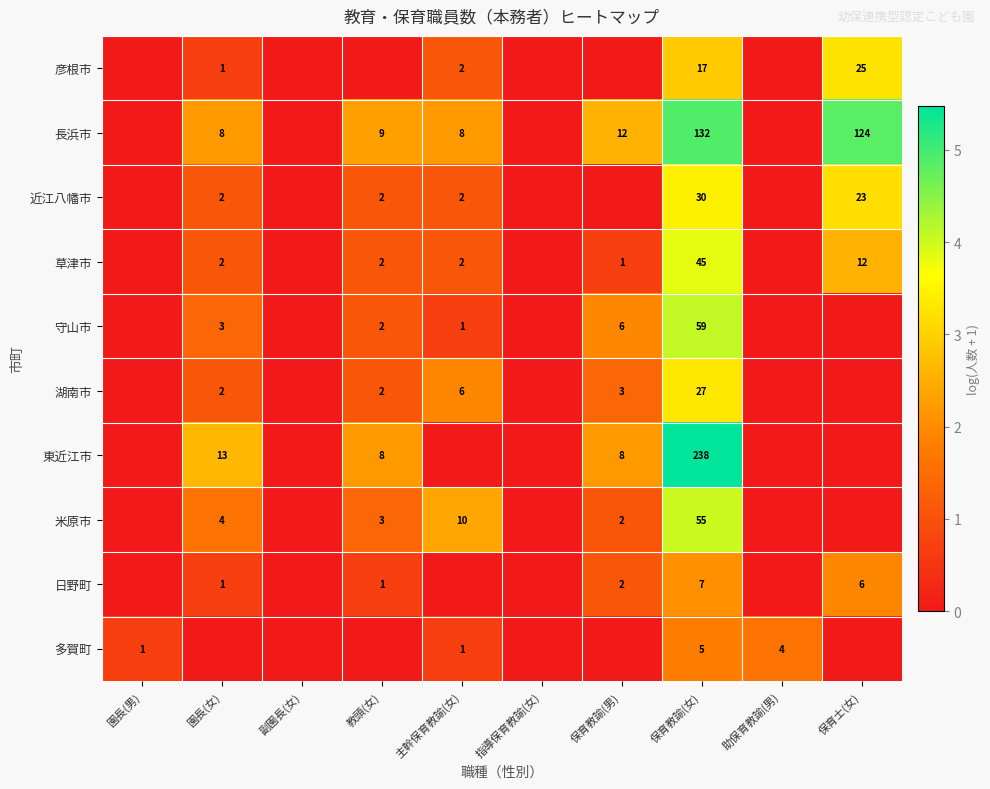

The 湖南市 series shows 2 at 園長(女). True or false?

True